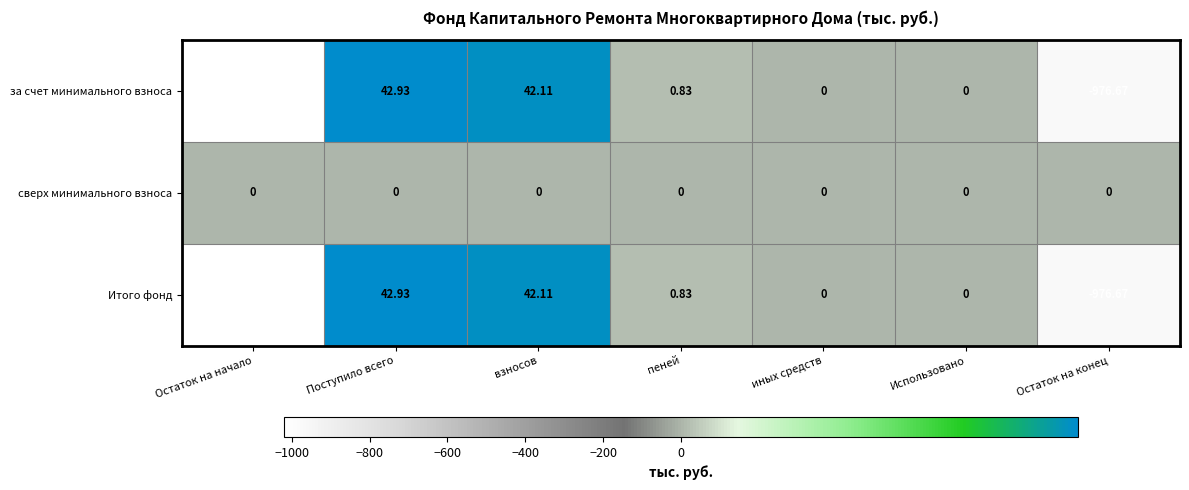

At which label does за счет минимального взноса first exceed 0?

Поступило всего